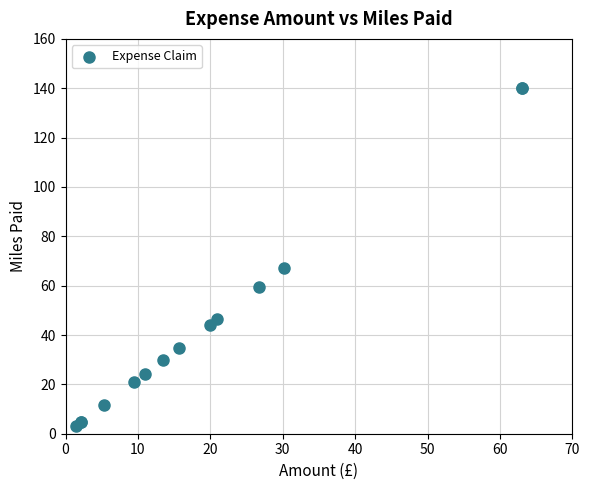

What Y value in the scatter plot is closest to 71?

67.1